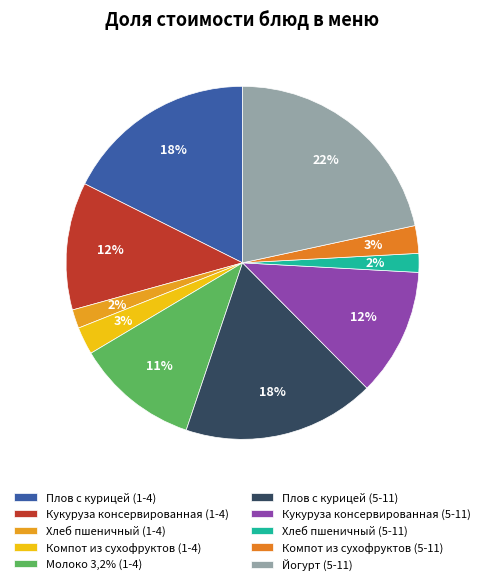

Is it true that Йогурт (5-11) is 22% of the pie?

True